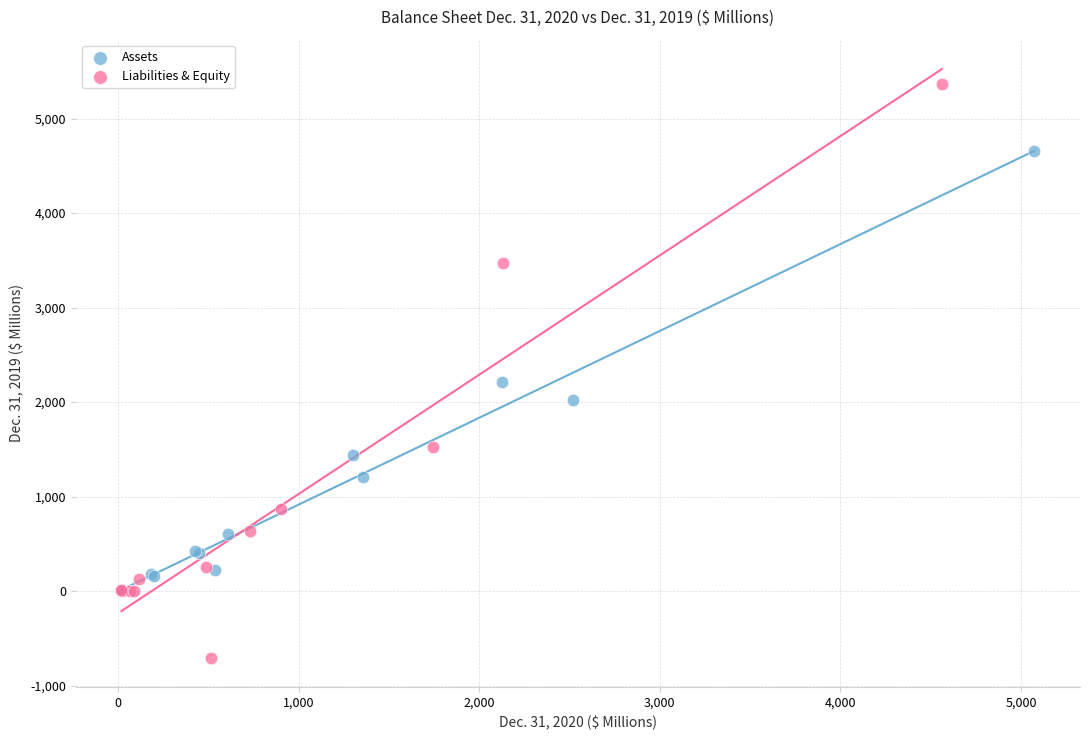

What are all the series names shown in the legend?

Assets, Liabilities & Equity